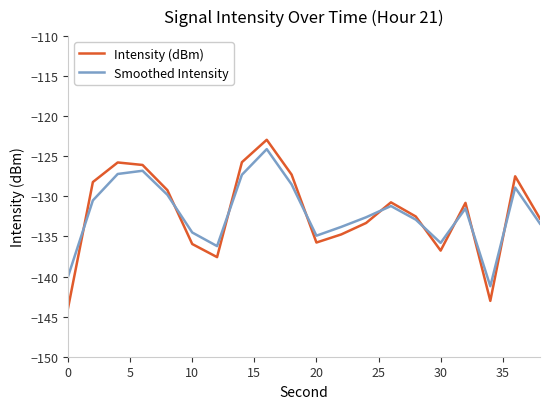

What is the lowest value of the Intensity (dBm) series?

-143.9